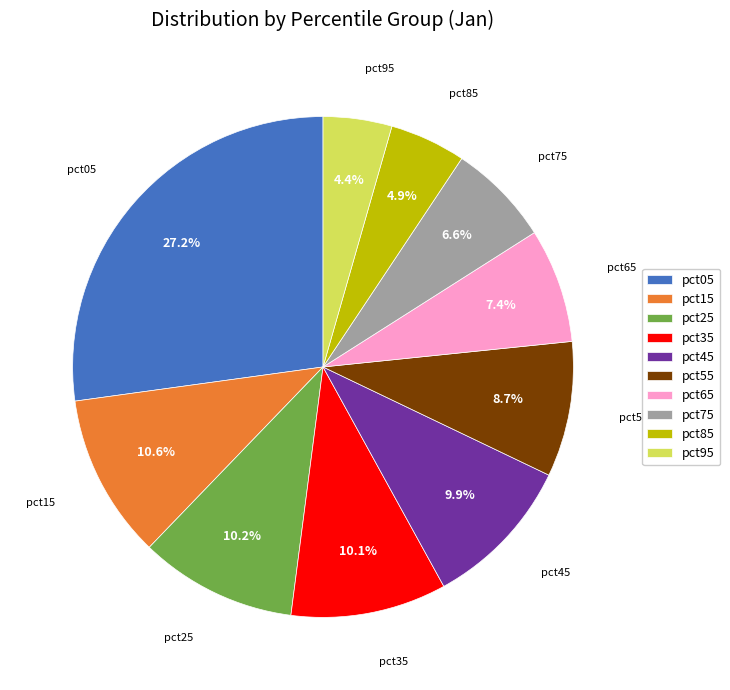

Is it true that pct75 is 7% of the pie?

True